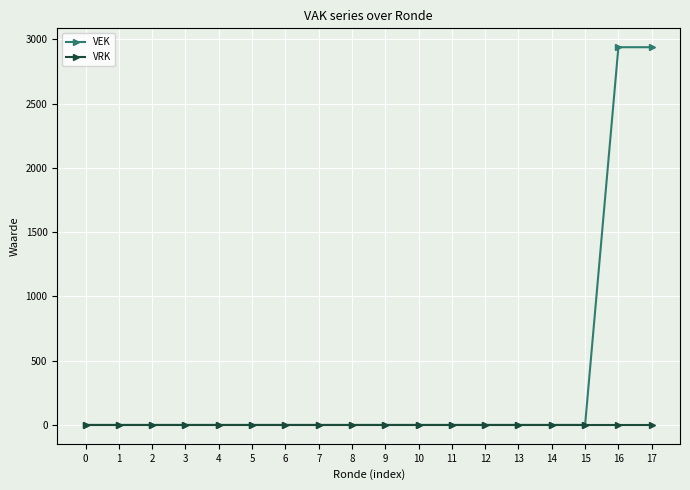

The value of VRK at 3 is 0. True or false?

True